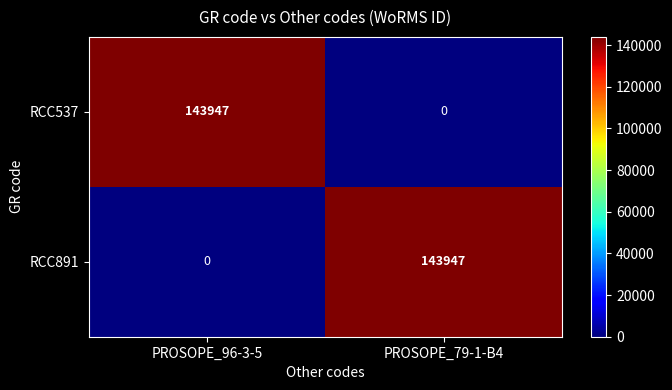

Reading left to right, extract all data points from this chart.

RCC537: 143947	0
RCC891: 0	143947